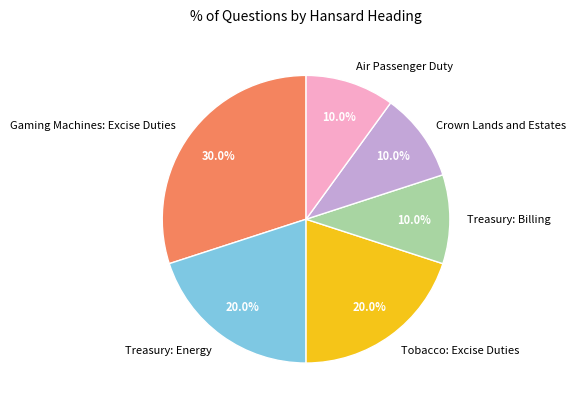

What is the ratio of the value at Tobacco: Excise Duties to the value at Treasury: Billing?

2.0